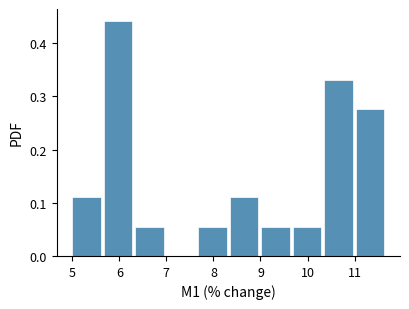

Reading left to right, list every bar in this chart as the range it spans on the x-axis followed by its height. Neither the bar edges nor the heights are printed on the chart, so give them approximately, as read against the axes.

5.00 to 5.67: 0.11
5.67 to 6.34: 0.44
6.34 to 7.01: 0.06
7.01 to 7.68: 0
7.68 to 8.35: 0.06
8.35 to 9.02: 0.11
9.02 to 9.69: 0.06
9.69 to 10.36: 0.06
10.36 to 11.03: 0.33
11.03 to 11.70: 0.28